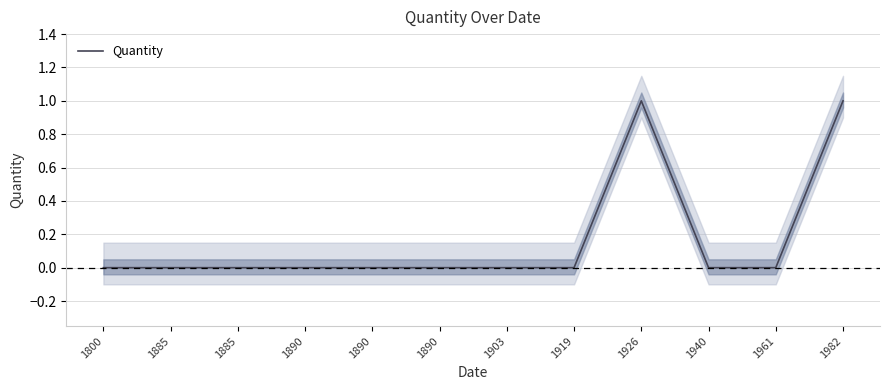

How many values are between 0 and 1?

12